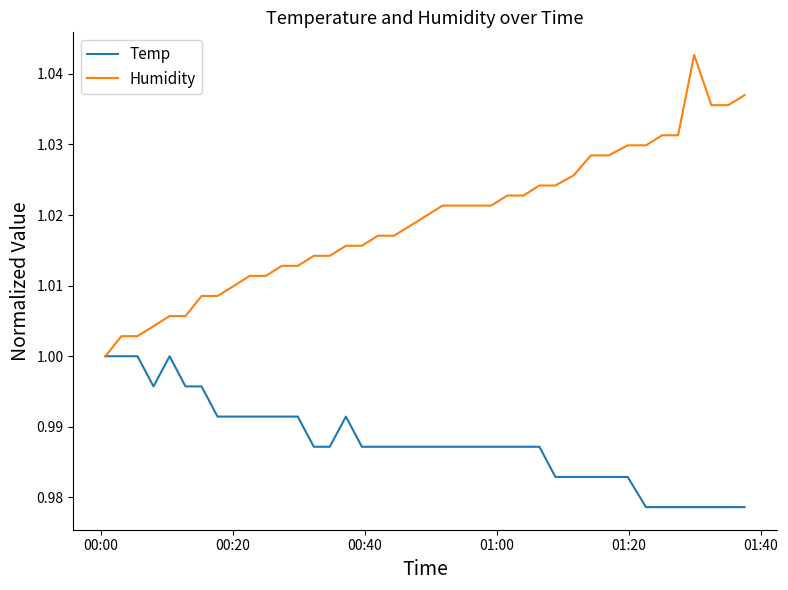

List the series in order of their peak value, lowest first.

Temp, Humidity